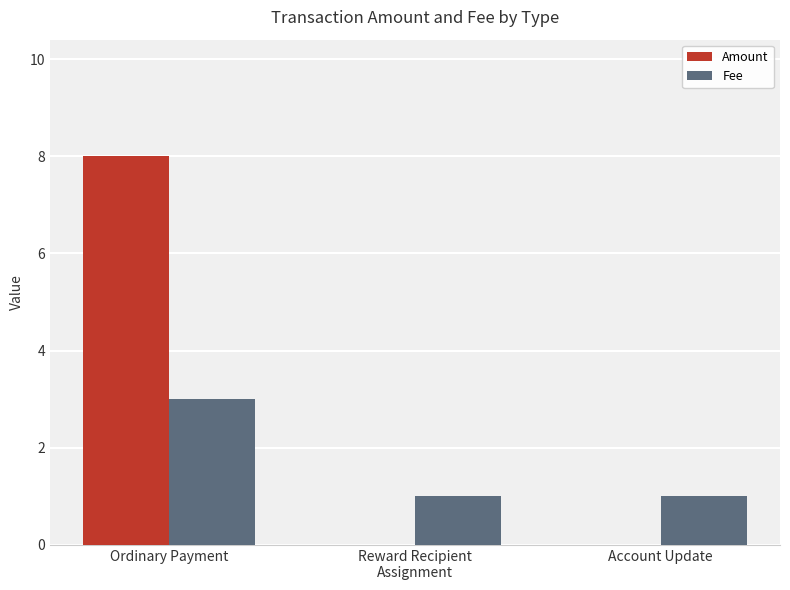

Is it true that Amount equals 12.8 at Ordinary Payment?

False